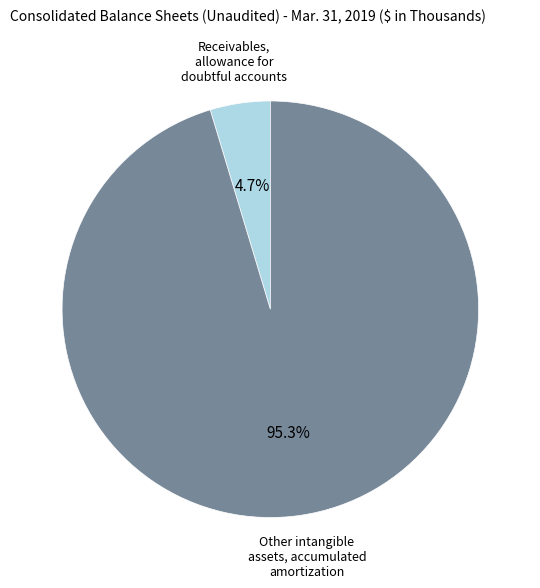

To the nearest percent, what is the average slice percentage?

50%